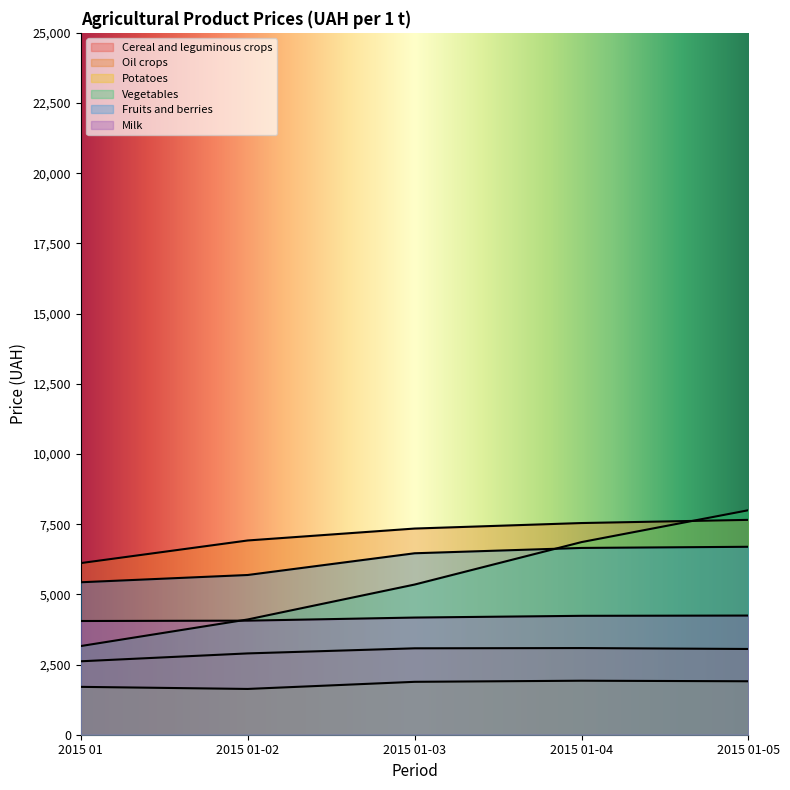

What is the difference between the second highest and minimum values in the Fruits and berries series?

1222.9